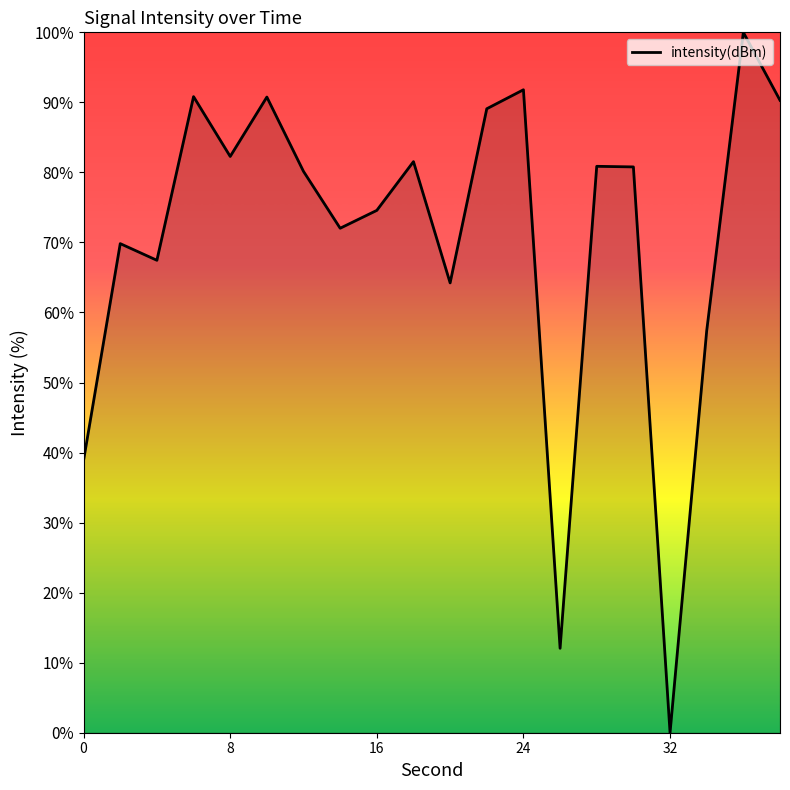

What is the maximum value shown in the chart?

100.0